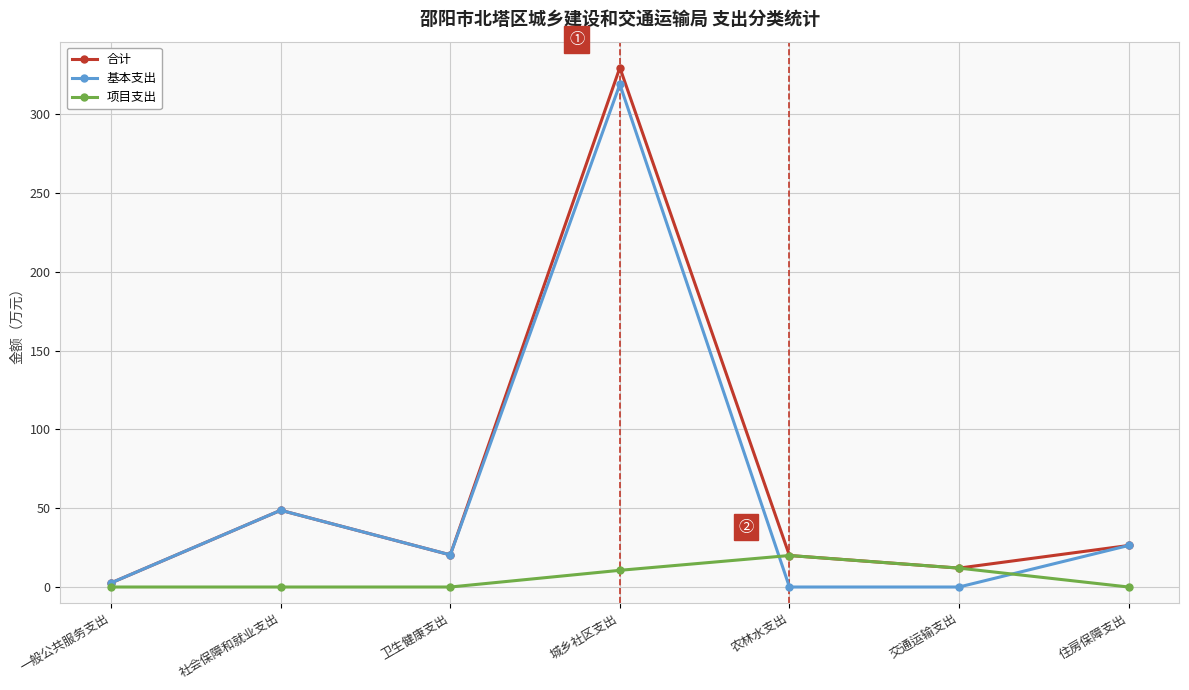

How many lines are shown in the chart?

3